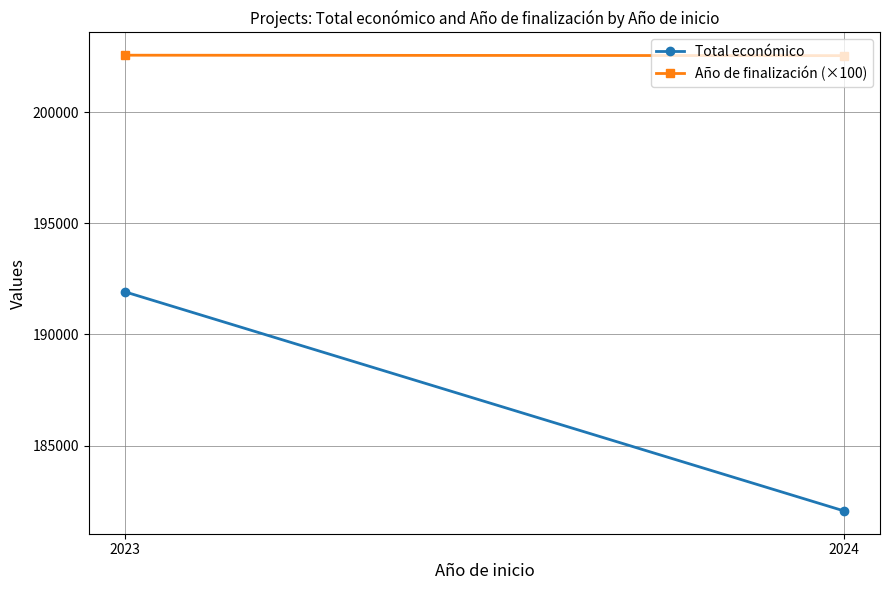

How many series are shown in this chart?

2